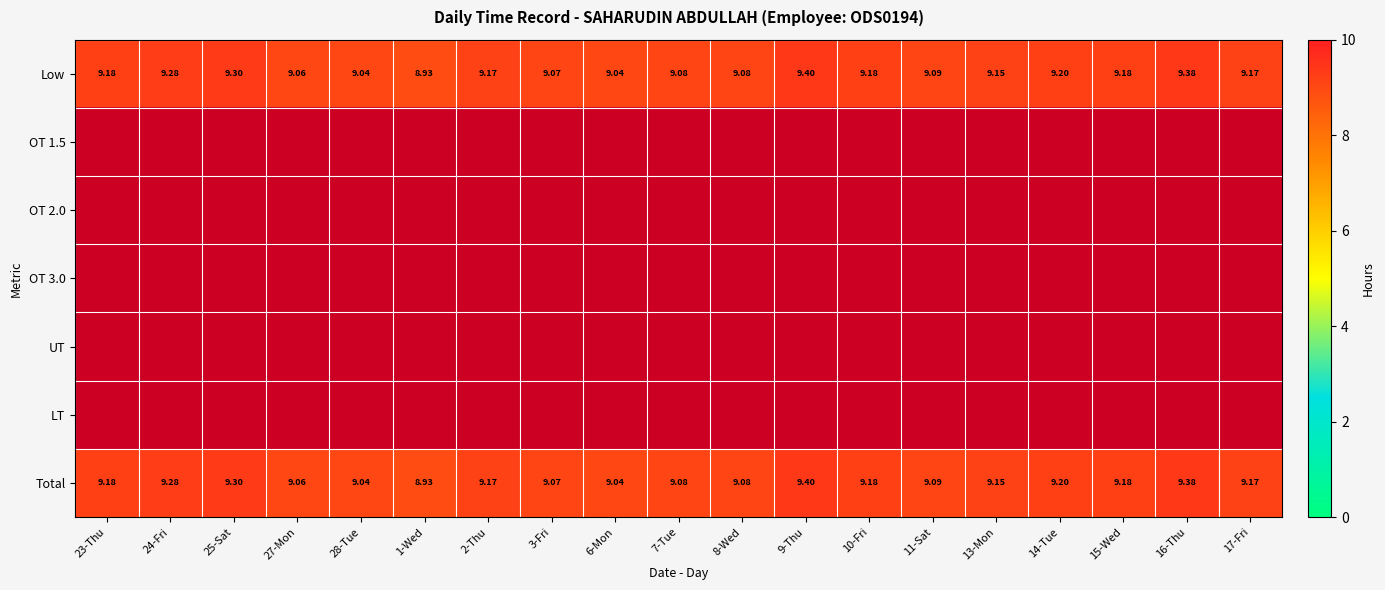

How many series are shown in this chart?

7